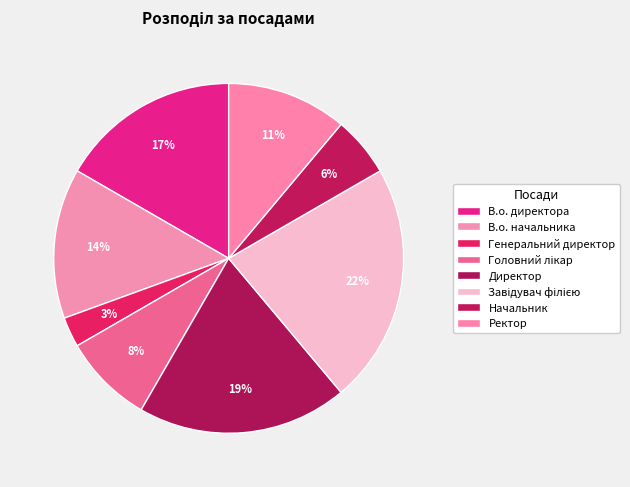

To the nearest percent, what portion does В.о. начальника represent?

14%